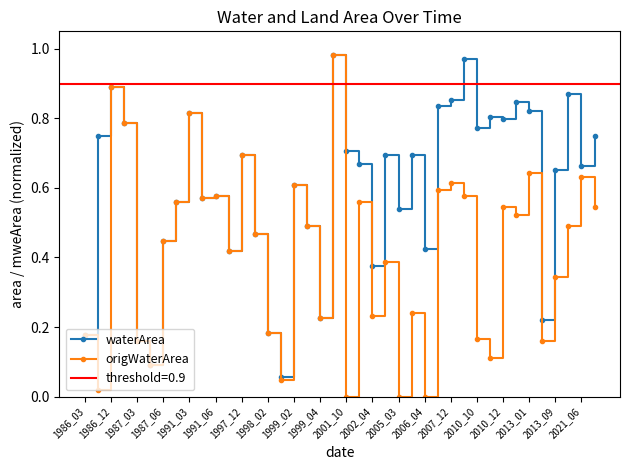

True or false: waterArea has a value of 0.4 at 1999_02.

False